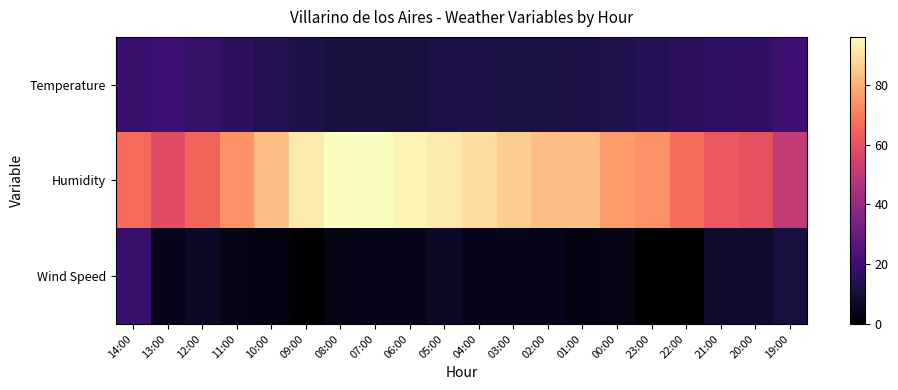

At how many categories does at least one series exceed 47?

20